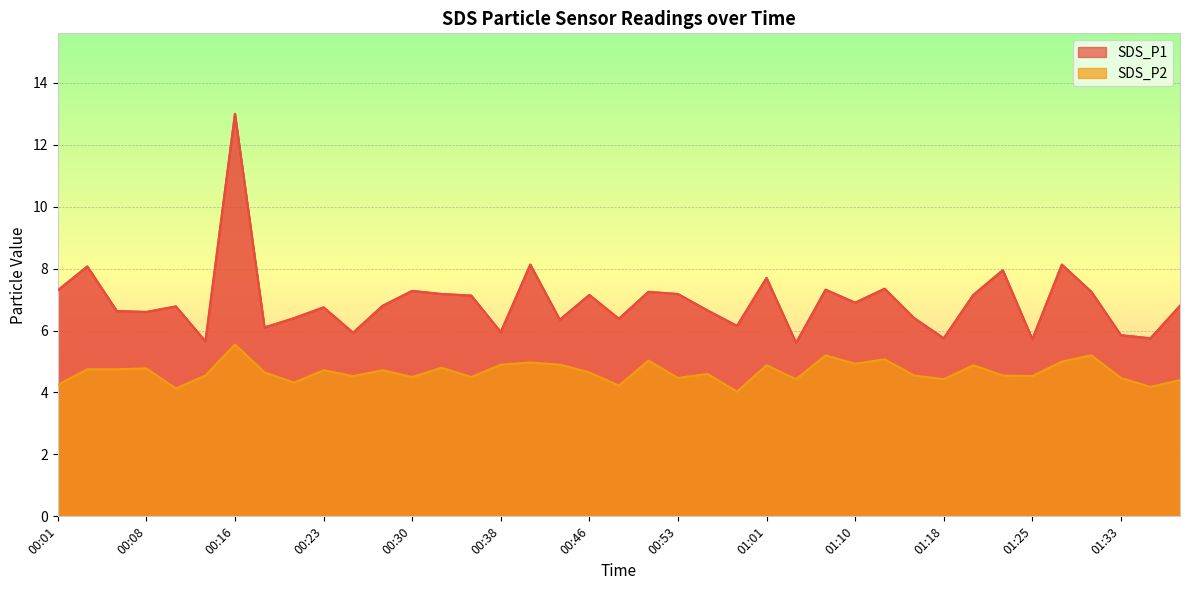

At which label does SDS_P1 first exceed 6?

00:01